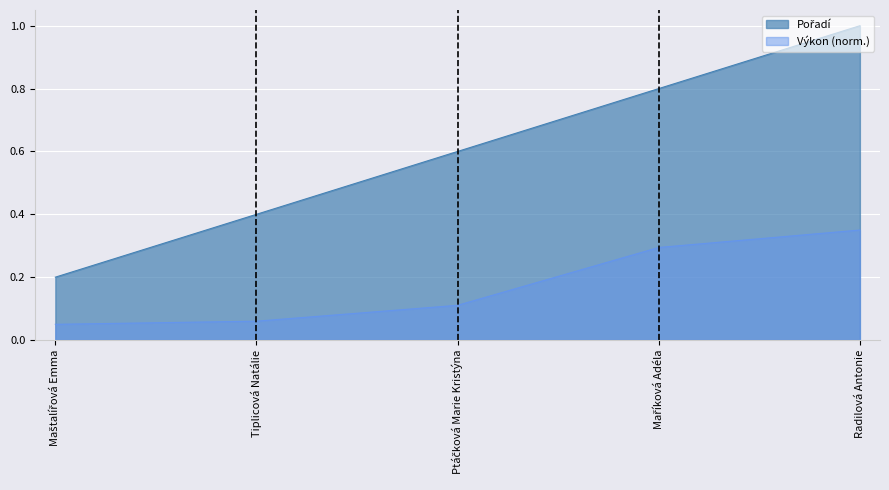

Which label corresponds to the smallest value in the chart?

Maštalířová Emma